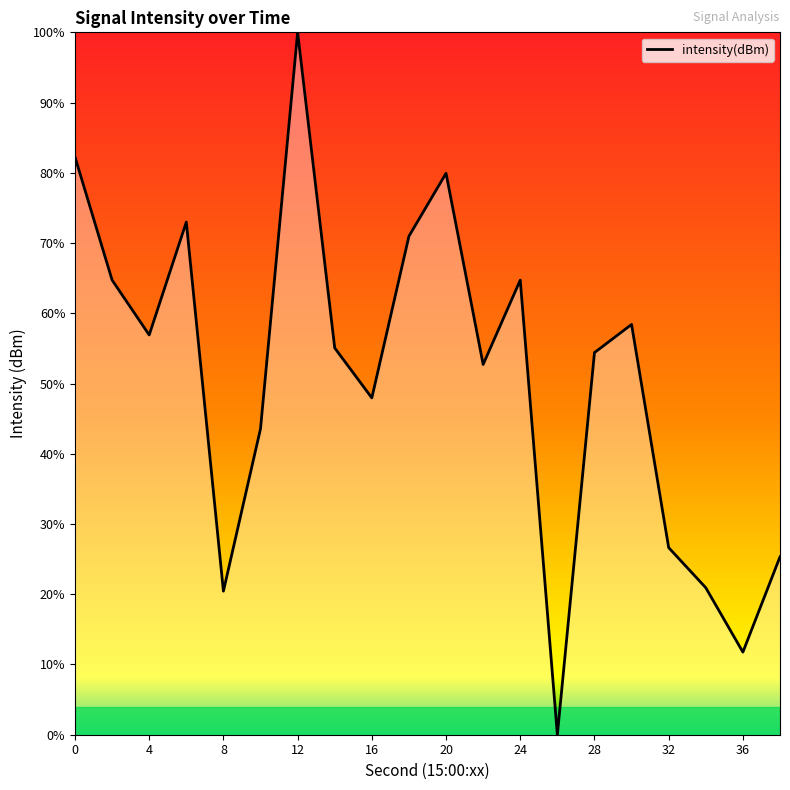

What is the greatest value displayed?

100.0